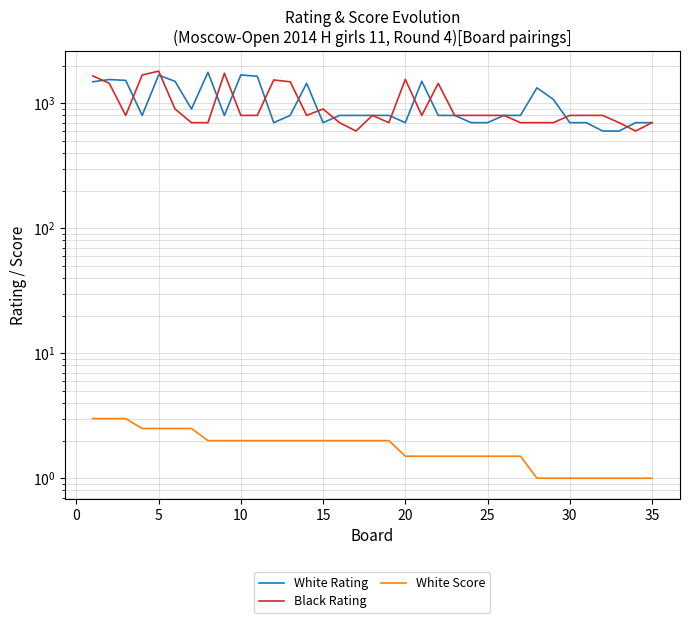

What are all the series names shown in the legend?

White Rating, Black Rating, White Score